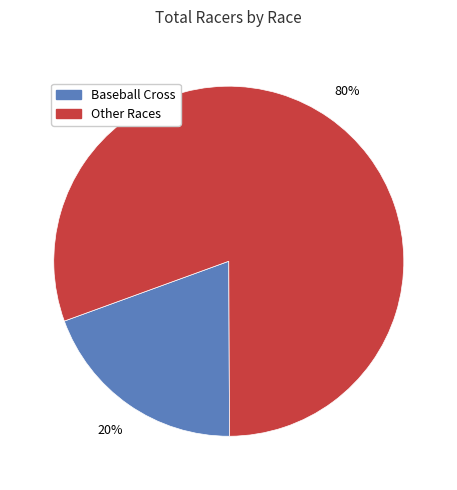

To the nearest percent, what is the average slice percentage?

50%